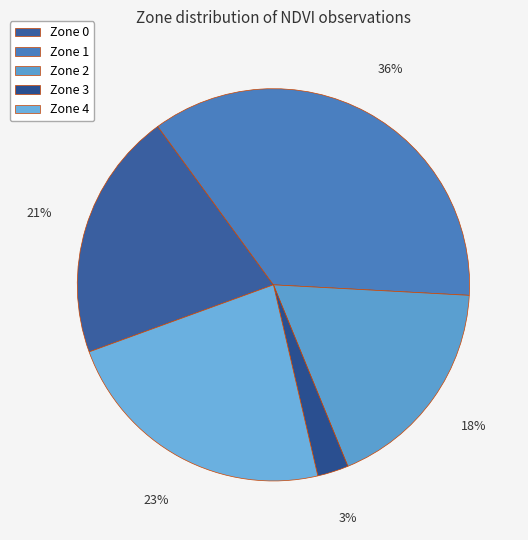

How many segments does this pie chart have?

5